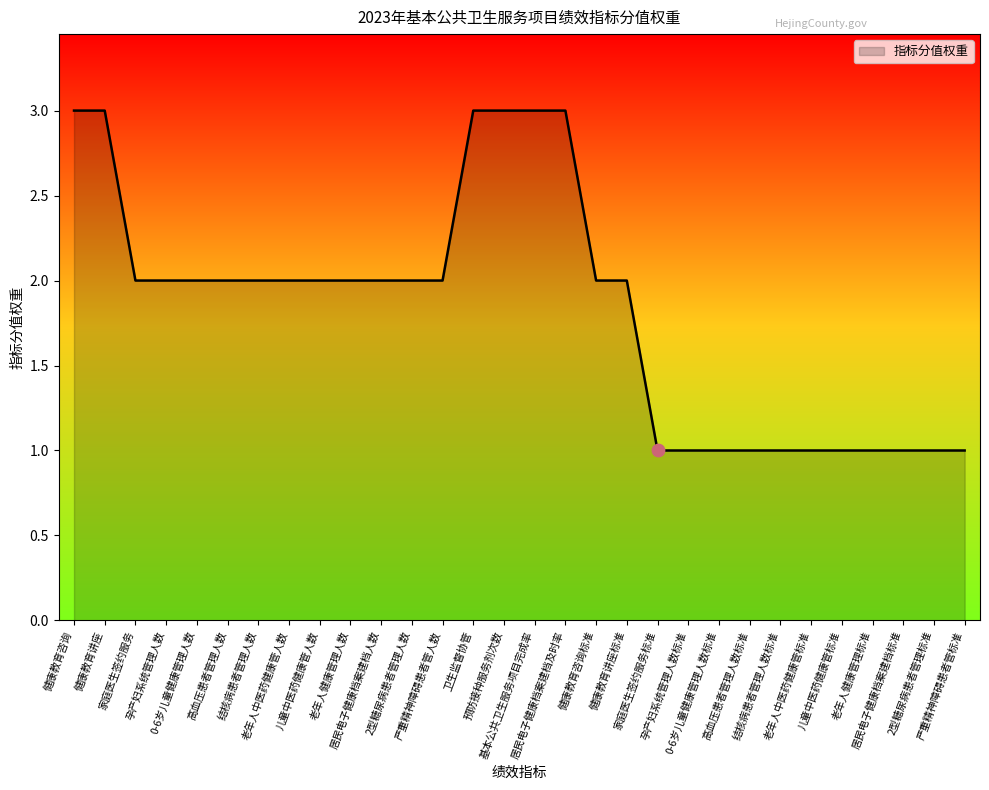

Which has a higher value, 居民电子健康档案建档标准 or 老年人中医药健康管人数?

老年人中医药健康管人数